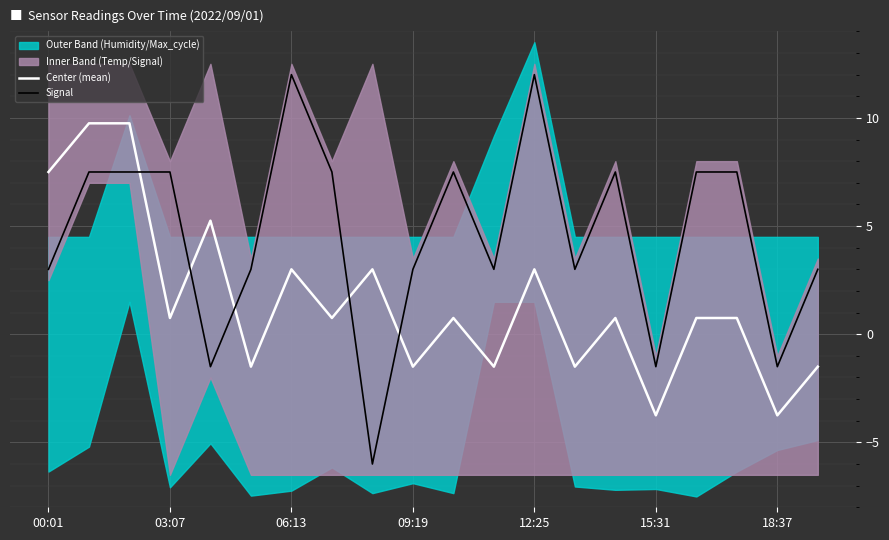

After their last crossing, which series has the higher values: Signal or Center (mean)?

Signal